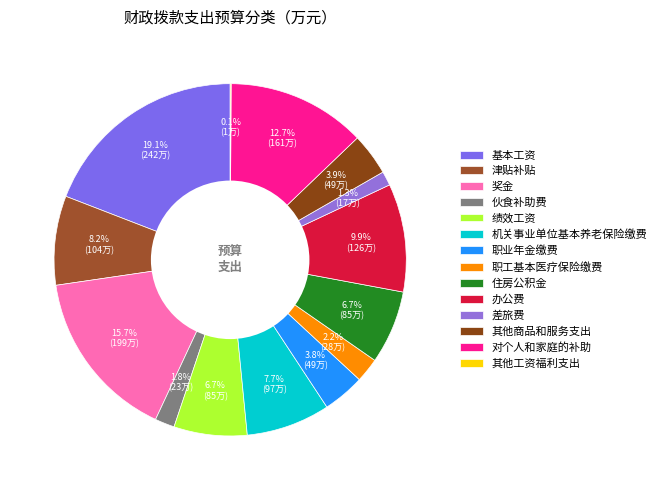

To the nearest percent, what portion does 津贴补贴 represent?

8%